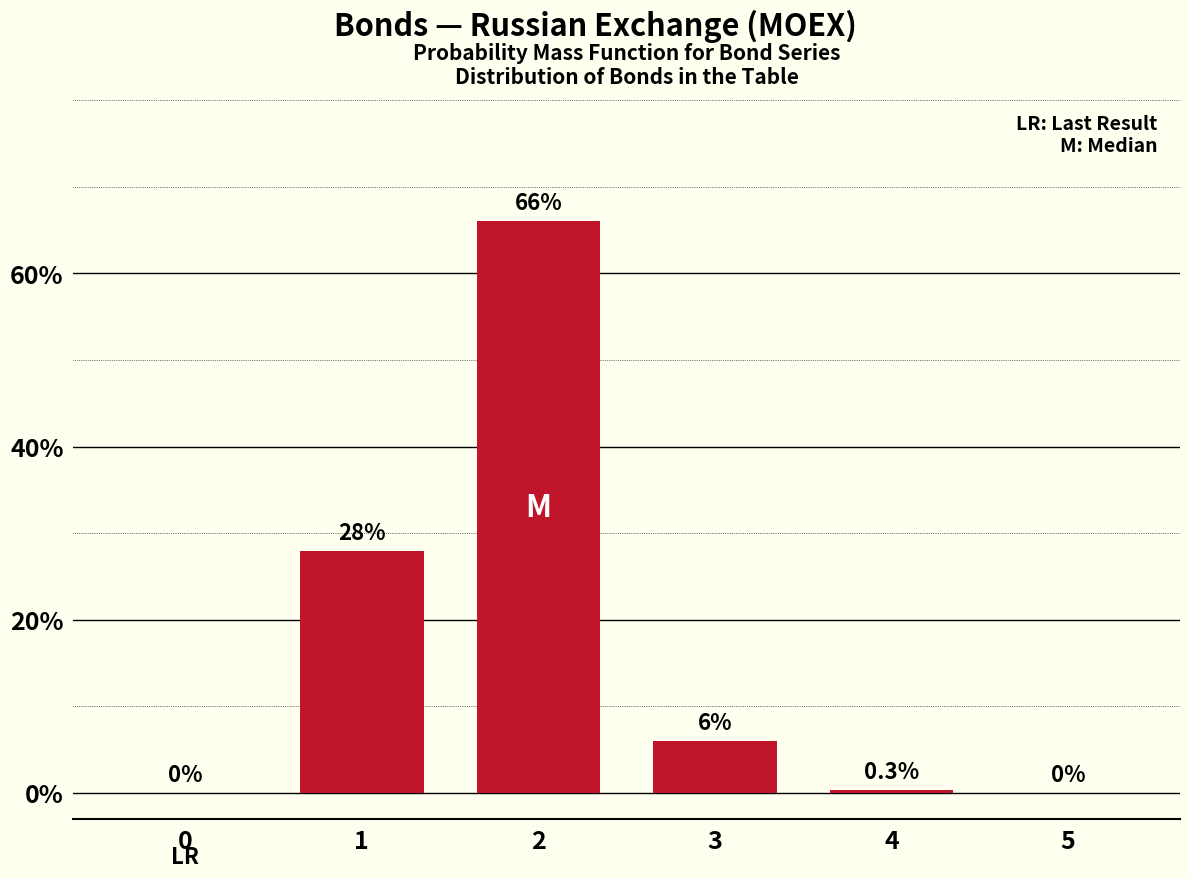

Reading right to left, list all the values displayed in this chart.

5=0.0	4=0.3	3=6.0	2=66.0	1=28.0	0=0.0